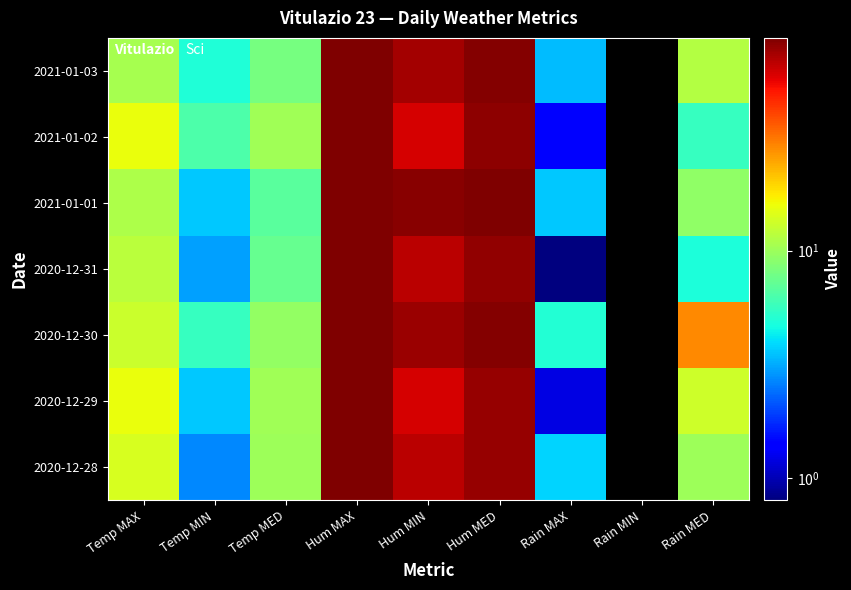

Reading left to right, what are all the values shown in this chart?

2020-12-28: Temp MAX=14.0	Temp MIN=2.7	Temp MED=10.0	Hum MAX=85.0	Hum MIN=67.0	Hum MED=78.0	Rain MAX=3.8	Rain MIN=0.0	Rain MED=10.0
2020-12-29: Temp MAX=15.6	Temp MIN=3.6	Temp MED=10.2	Hum MAX=86.0	Hum MIN=60.0	Hum MED=78.0	Rain MAX=1.2	Rain MIN=0.0	Rain MED=13.2
2020-12-30: Temp MAX=12.9	Temp MIN=5.6	Temp MED=9.6	Hum MAX=85.0	Hum MIN=76.0	Hum MED=83.0	Rain MAX=5.0	Rain MIN=0.0	Rain MED=28.4
2020-12-31: Temp MAX=11.9	Temp MIN=3.0	Temp MED=7.3	Hum MAX=86.0	Hum MIN=67.0	Hum MED=79.0	Rain MAX=0.8	Rain MIN=0.0	Rain MED=4.8
2021-01-01: Temp MAX=11.0	Temp MIN=3.6	Temp MED=6.9	Hum MAX=86.0	Hum MIN=82.0	Hum MED=85.0	Rain MAX=3.6	Rain MIN=0.0	Rain MED=9.4
2021-01-02: Temp MAX=15.6	Temp MIN=6.4	Temp MED=10.2	Hum MAX=86.0	Hum MIN=60.0	Hum MED=80.0	Rain MAX=1.4	Rain MIN=0.0	Rain MED=5.6
2021-01-03: Temp MAX=10.6	Temp MIN=4.9	Temp MED=8.1	Hum MAX=86.0	Hum MIN=73.0	Hum MED=84.0	Rain MAX=3.4	Rain MIN=0.0	Rain MED=11.4